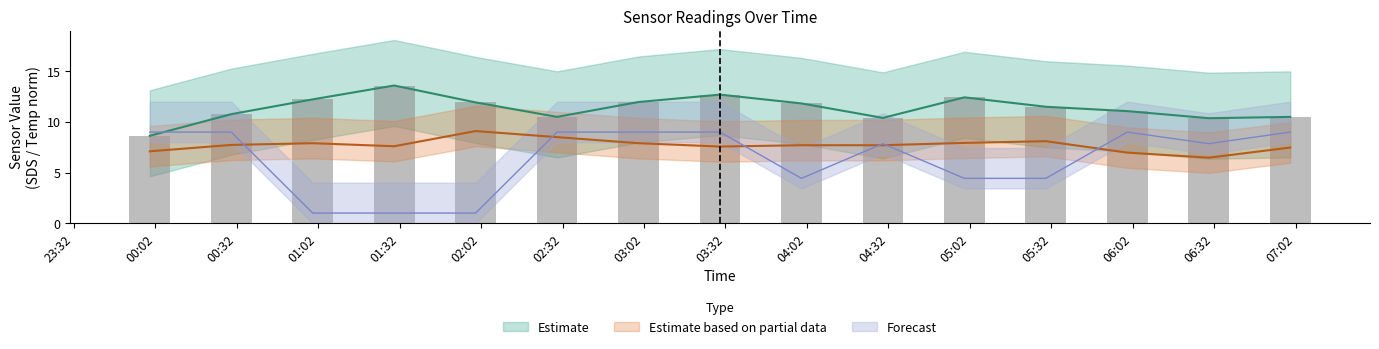

What is the value of the SDS_P1 bar at the 15th from the left?

10.5